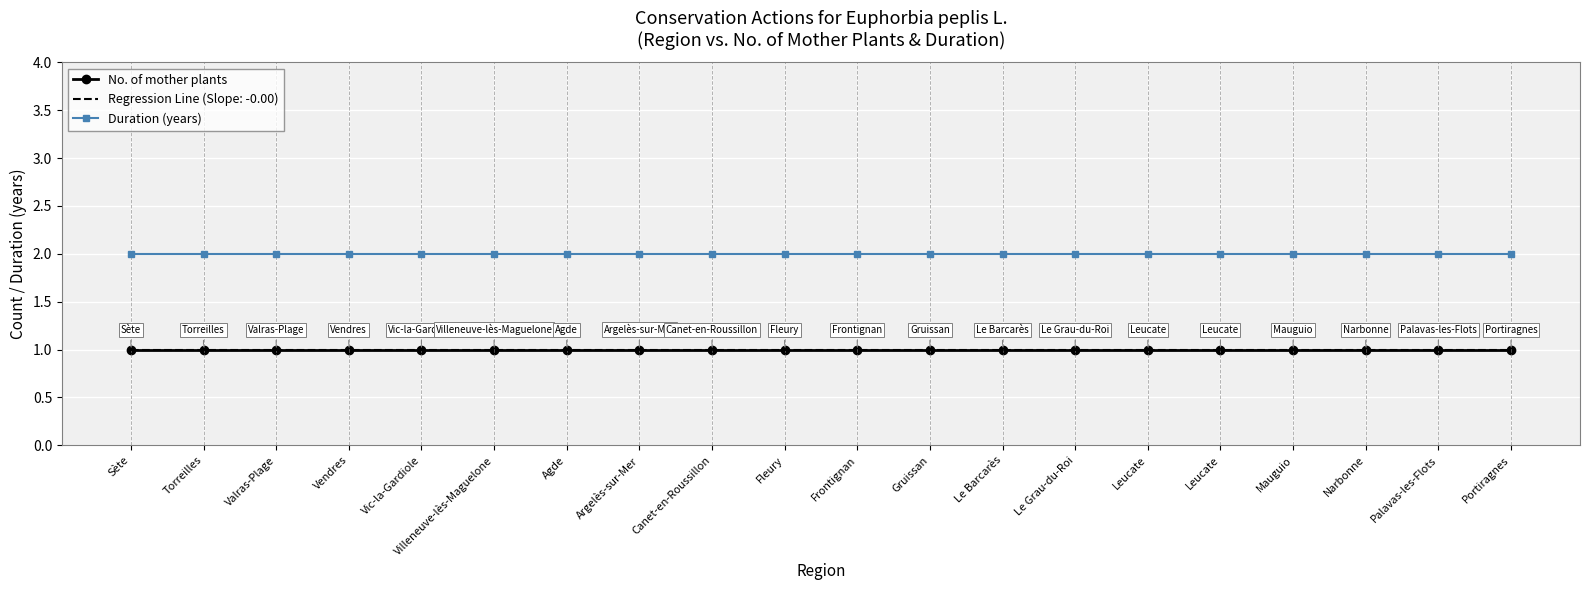

The value of Duration (years) at Vic-la-Gardiole is 2. True or false?

True